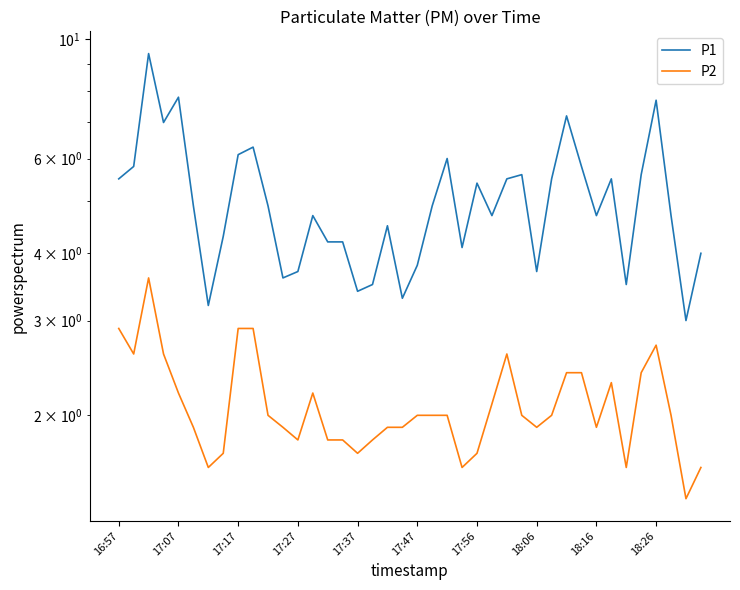

At which label does P1 first exceed 4?

16:57